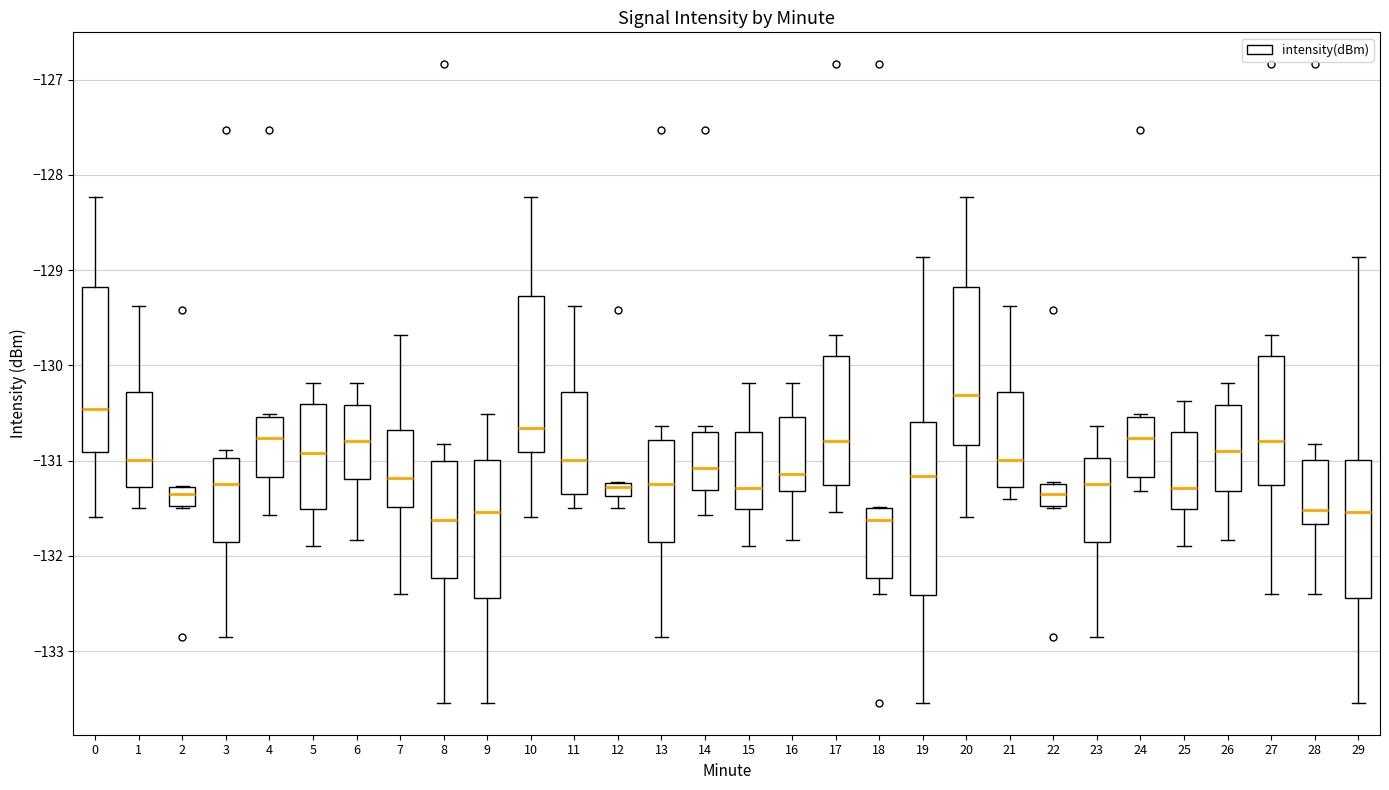

Which box's median line is the highest?

20